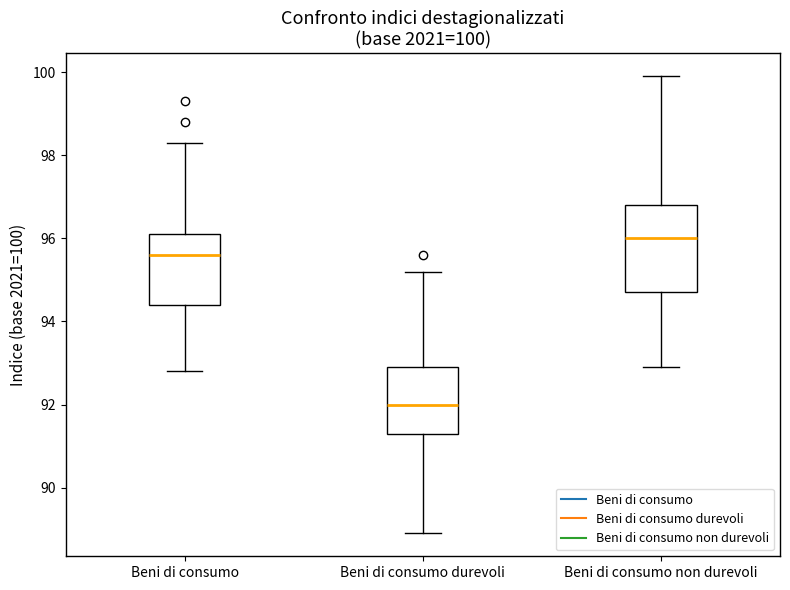

Comparing the boxes themselves (not the whiskers), which one is the tallest?

Beni di consumo non durevoli